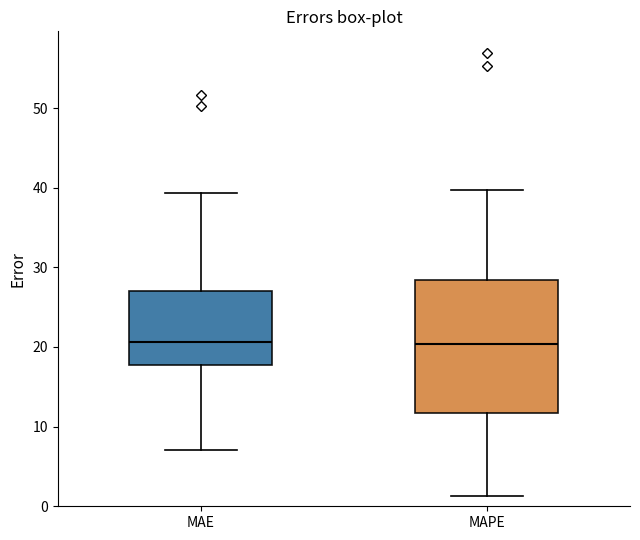

Reading left to right, transcribe this box plot: for each box, give where its median line is, the range the box spans, and where its two whiskers end, as read against the y-axis. The values are not printed on the chart, so give them approximately, as read against the axis.

MAE: median 21, box 18 to 27, whiskers 7 to 39
MAPE: median 20, box 12 to 28, whiskers 1 to 40